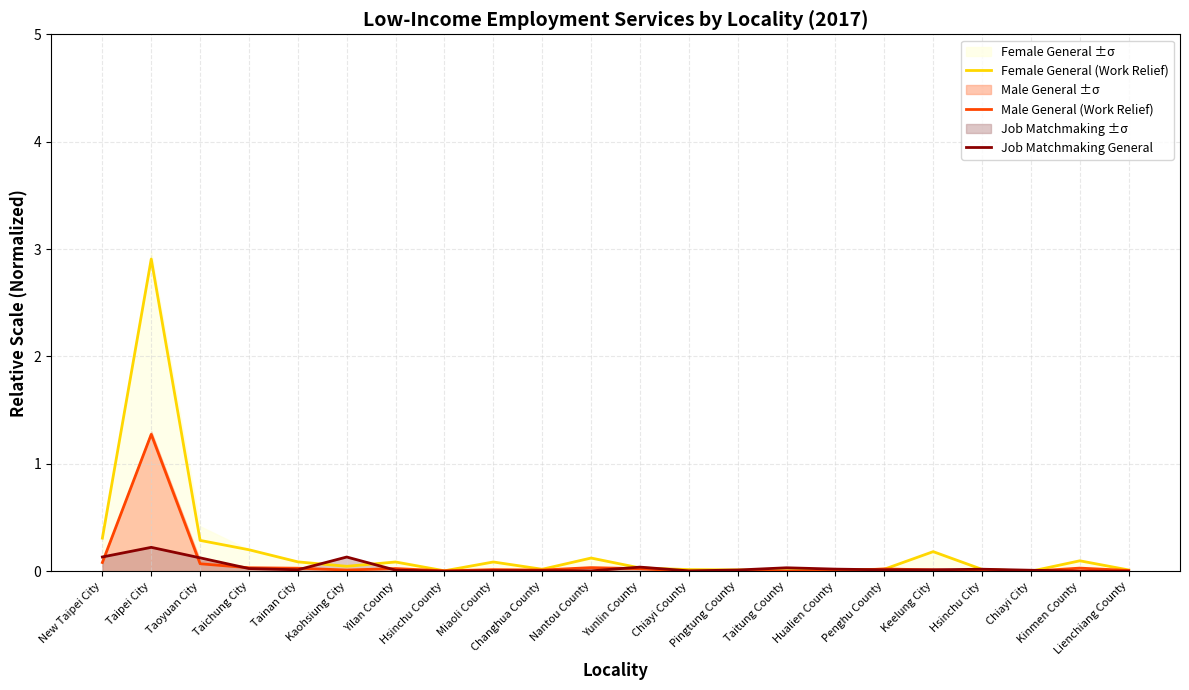

Which series has the largest range (max minus min)?

Female General (Work Relief)